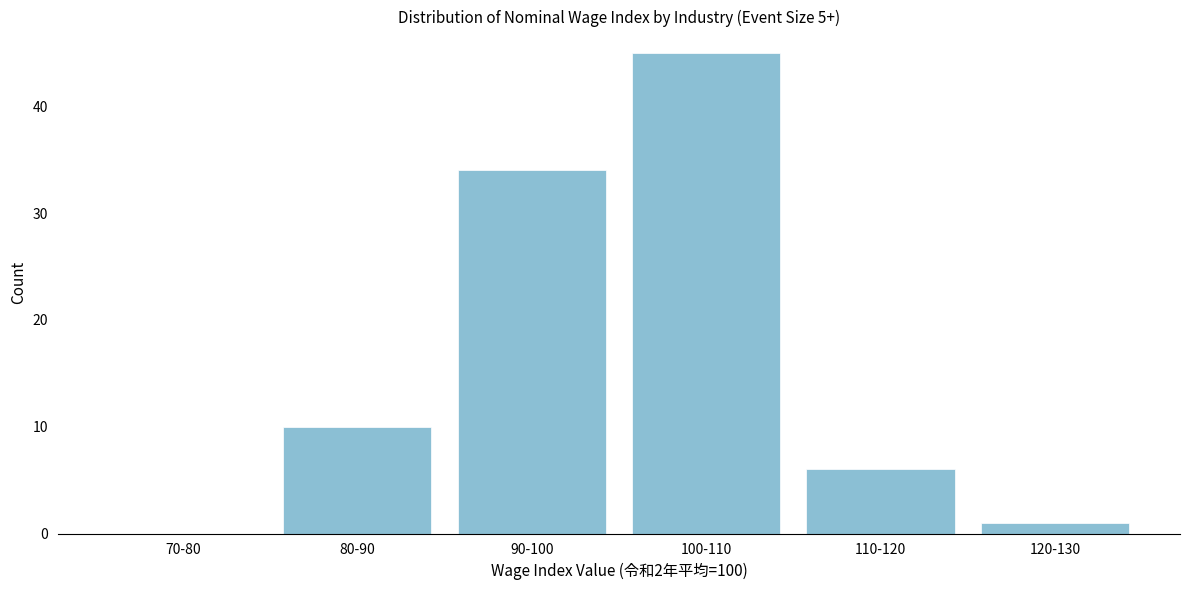

Reading left to right, transcribe all the data shown in this chart.

70-80=0	80-90=10	90-100=34	100-110=45	110-120=6	120-130=1